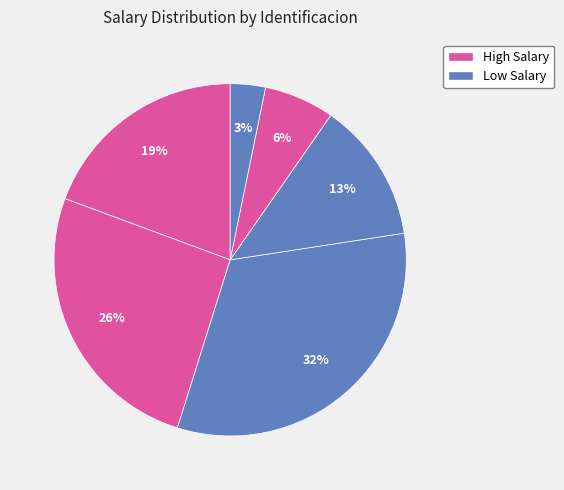

Is there any slice that represents more than half of the pie?

No